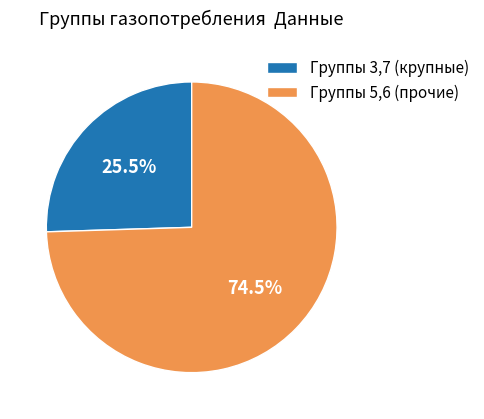

Rank the categories by value from highest to lowest.

Группы 5,6 (прочие), Группы 3,7 (крупные)